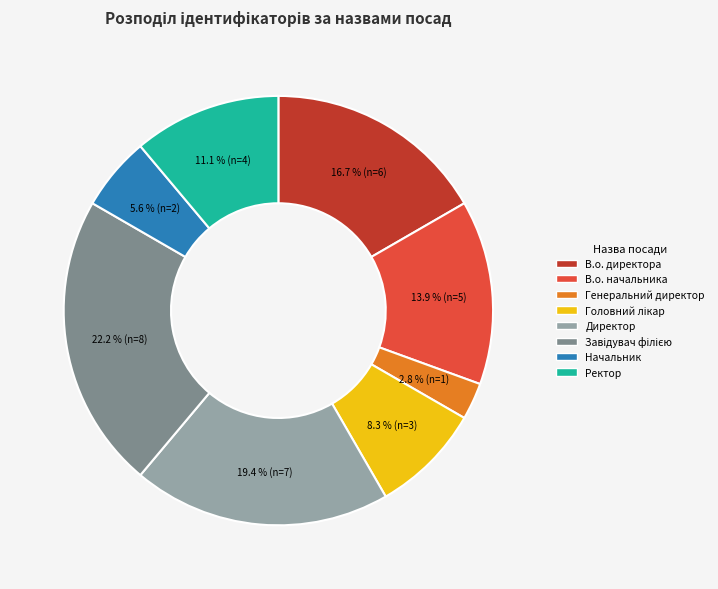

Which has a higher value, Начальник or Директор?

Директор